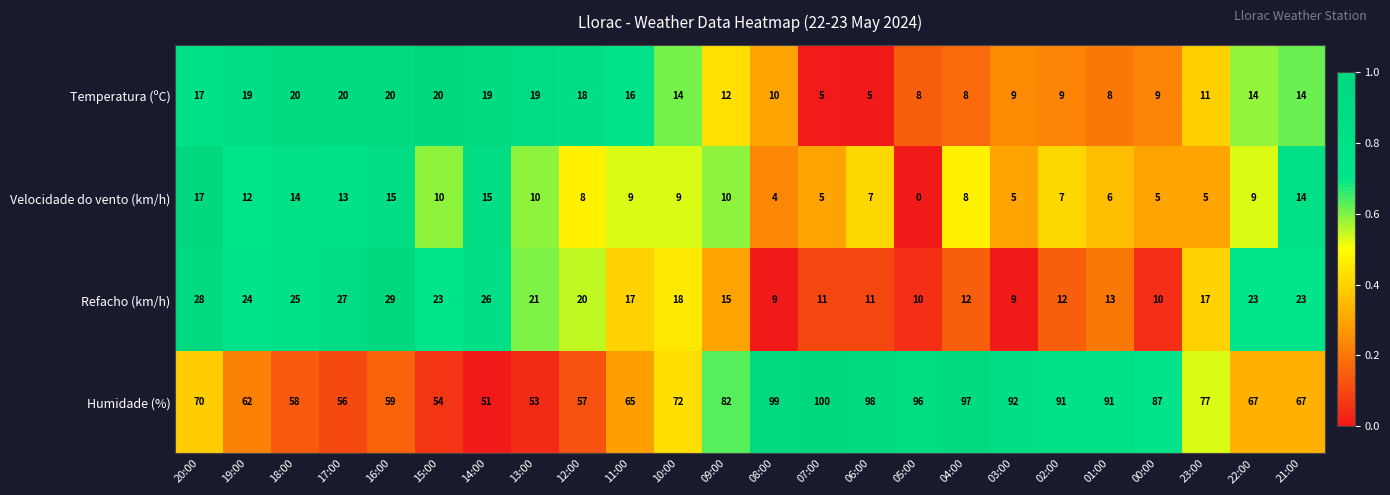

At 16:00, list the series in order from largest to smallest.

Humidade (%), Refacho (km/h), Temperatura (ºC), Velocidade do vento (km/h)